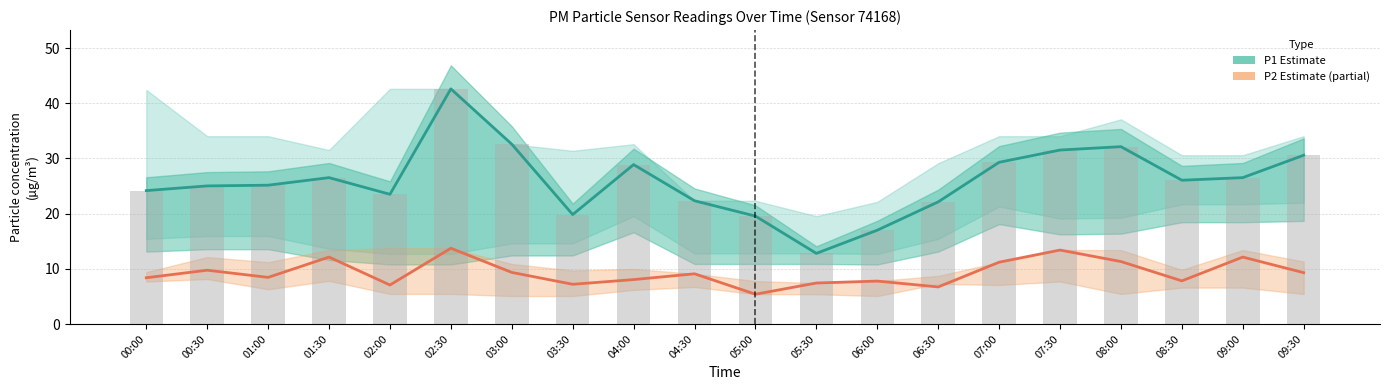

How many data points does each series have?

20